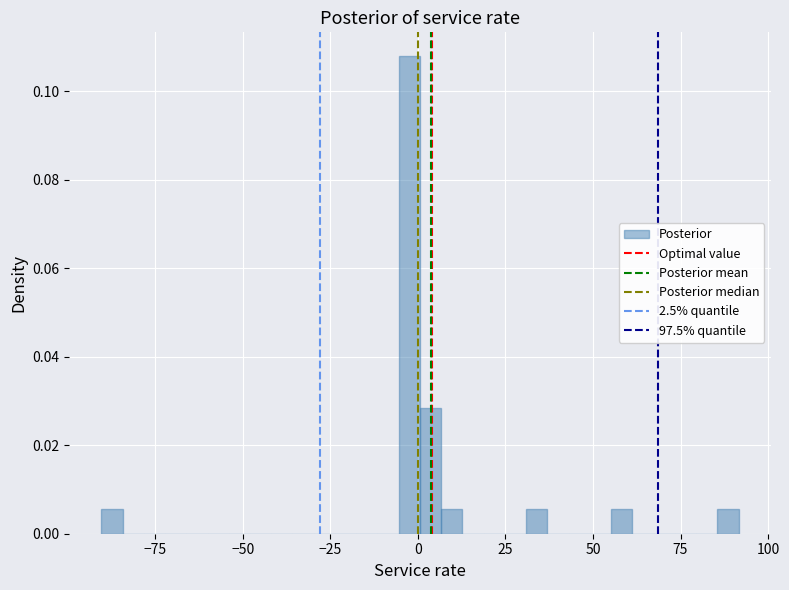

Around what value on the x-axis is the tallest bar? Give the approximate position of its centre, as read against the axis.

0